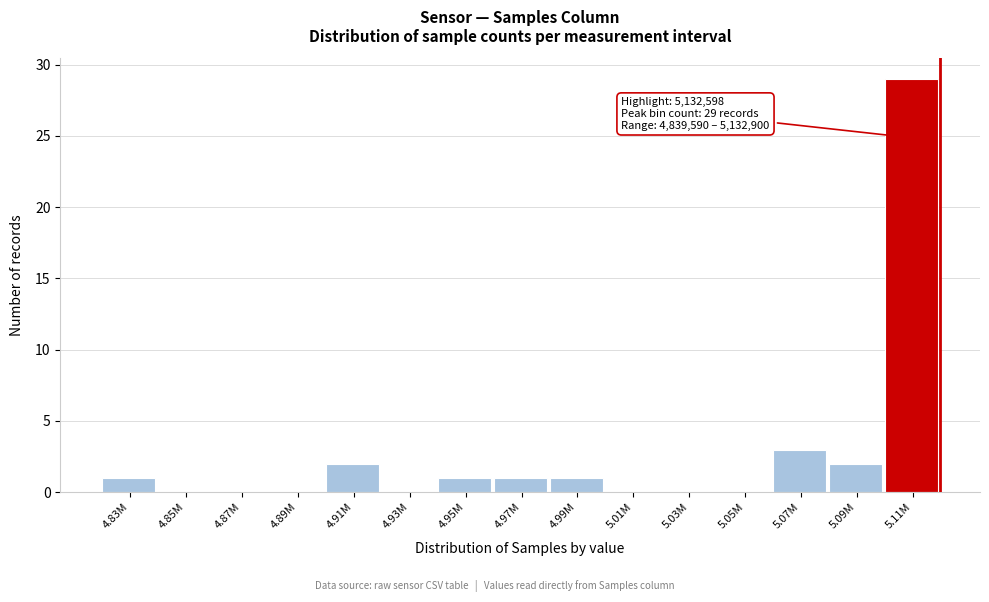

Reading left to right, list all the values displayed in this chart.

4.83M=1	4.85M=0	4.87M=0	4.89M=0	4.91M=2	4.93M=0	4.95M=1	4.97M=1	4.99M=1	5.01M=0	5.03M=0	5.05M=0	5.07M=3	5.09M=2	5.11M=29